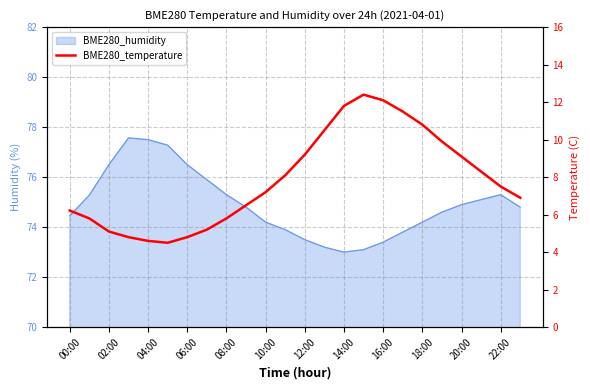

At which category does the chart reach its peak across all series?

15